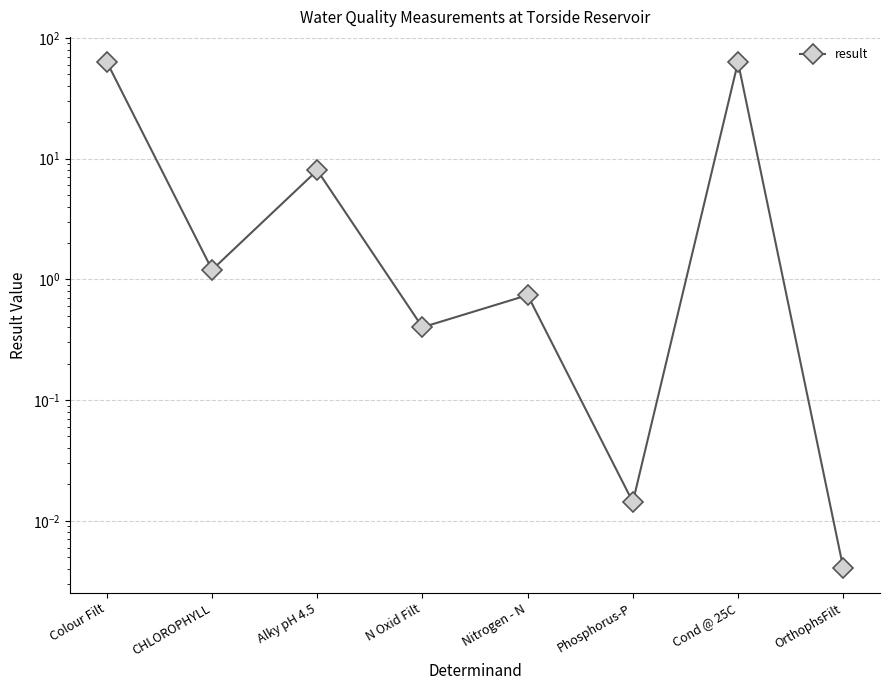

Rank the categories by value from highest to lowest.

Colour Filt, Cond @ 25C, Alky pH 4.5, CHLOROPHYLL, Nitrogen - N, N Oxid Filt, Phosphorus-P, OrthophsFilt